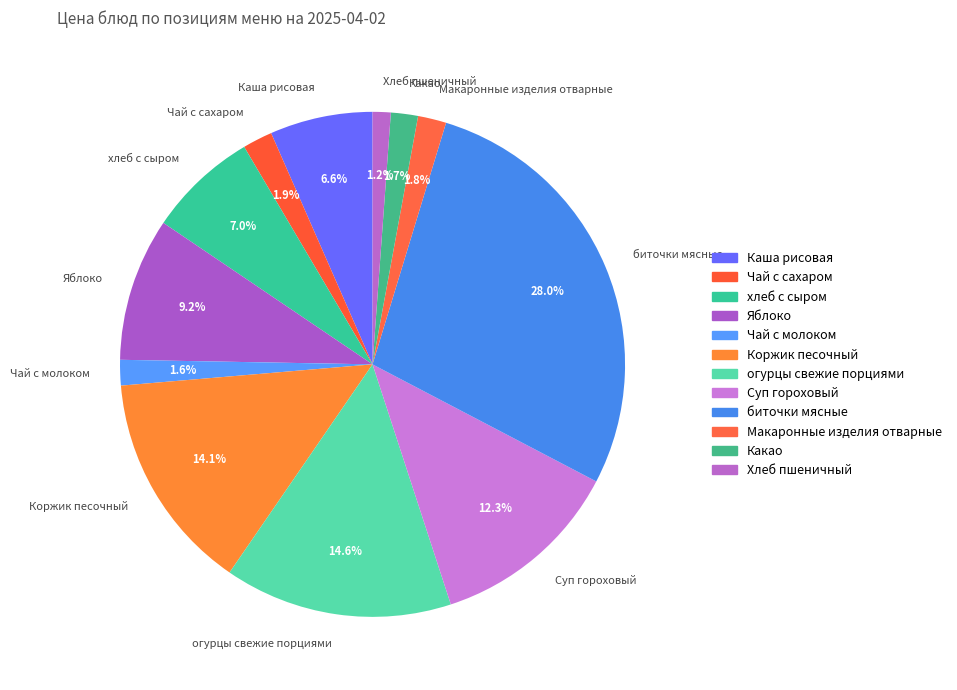

What is the ratio of the value at огурцы свежие порциями to the value at хлеб с сыром?

2.1